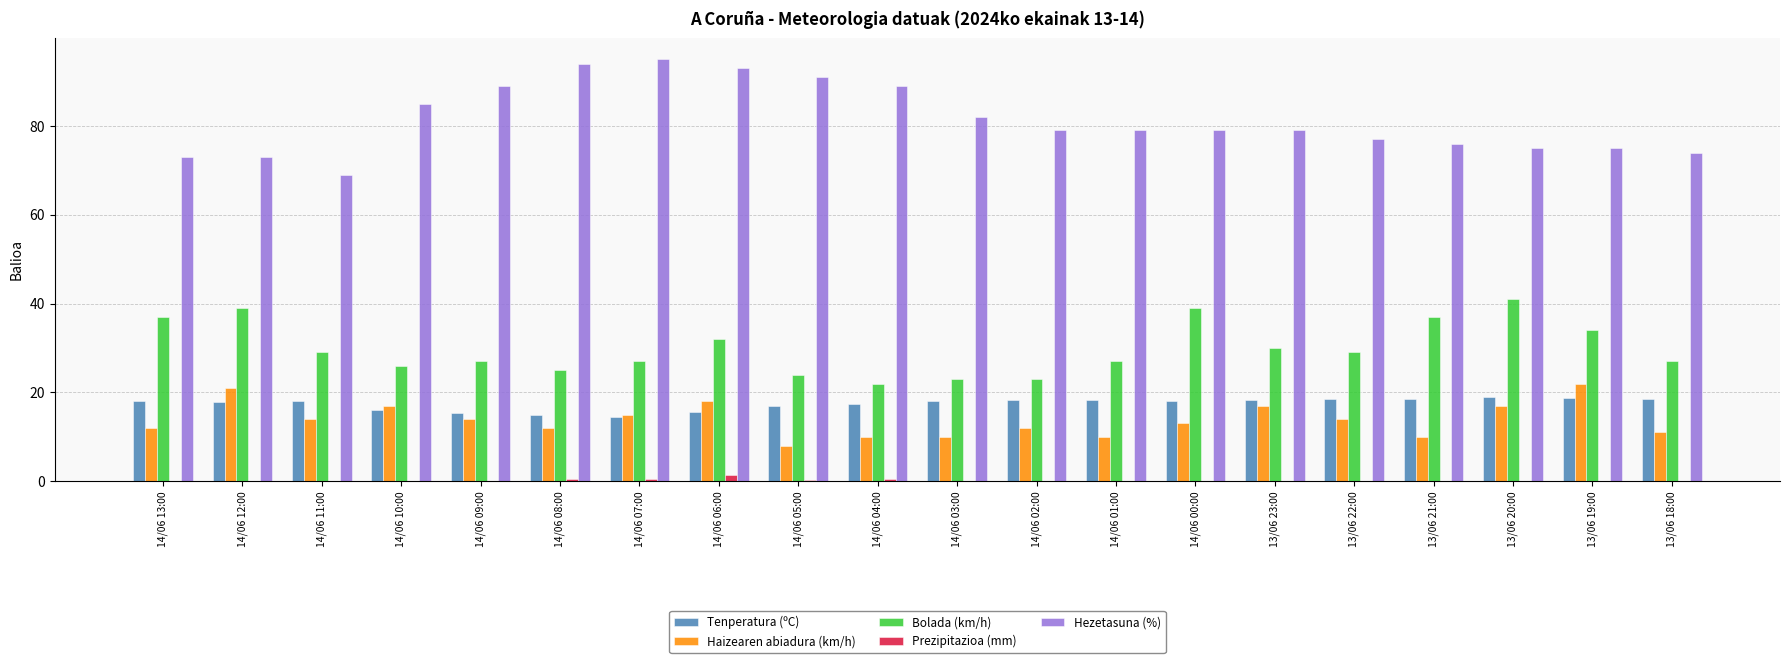

What is the sum of all Haizearen abiadura (km/h) values?

277.0